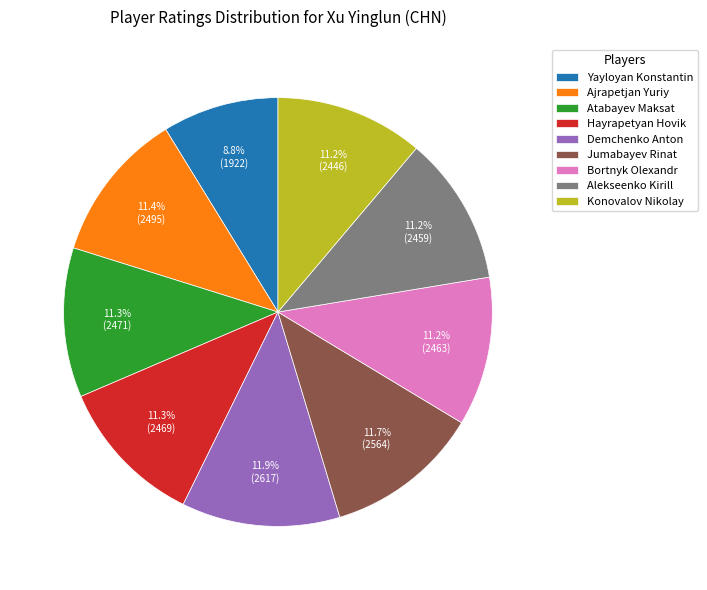

Is there a majority slice in this chart?

No